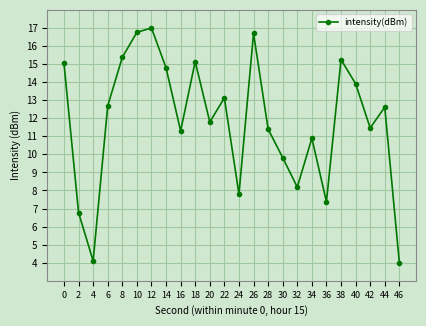

Is this an area chart (filled region under the line)?

No